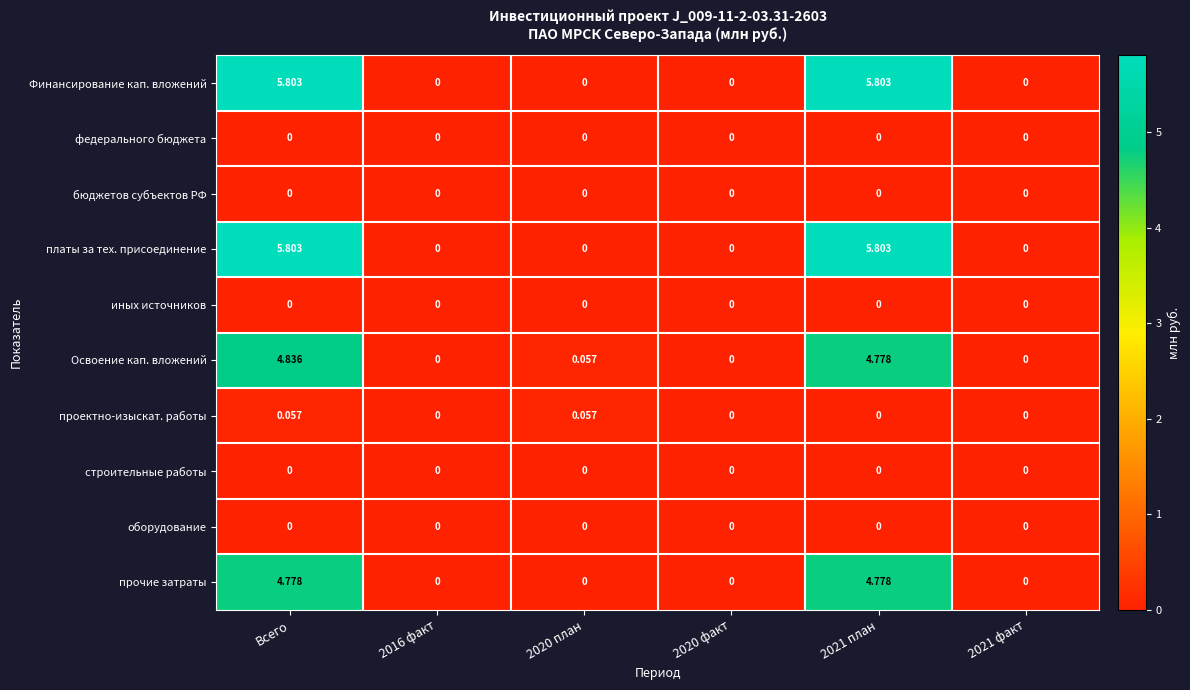

At which category is the sum across all series the highest?

Всего